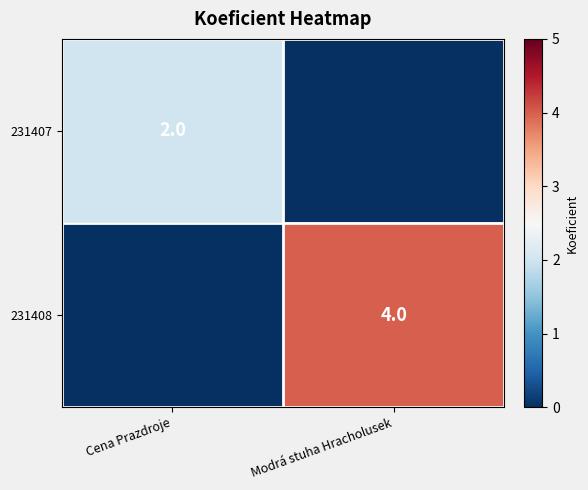

The value of 231407 at Cena Prazdroje is 3. True or false?

False